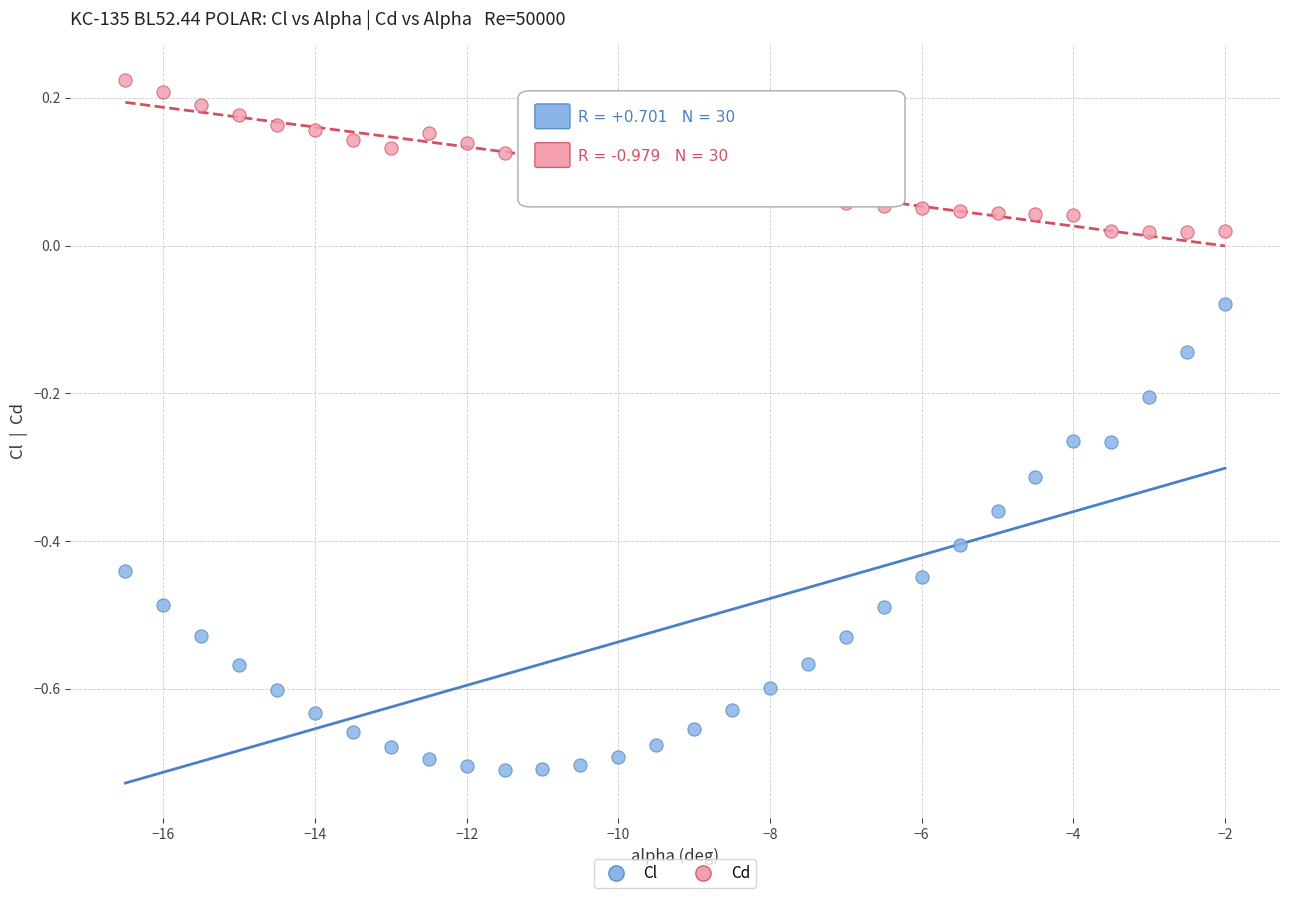

What is the X range (max minus min) for the scatter plot?

14.5